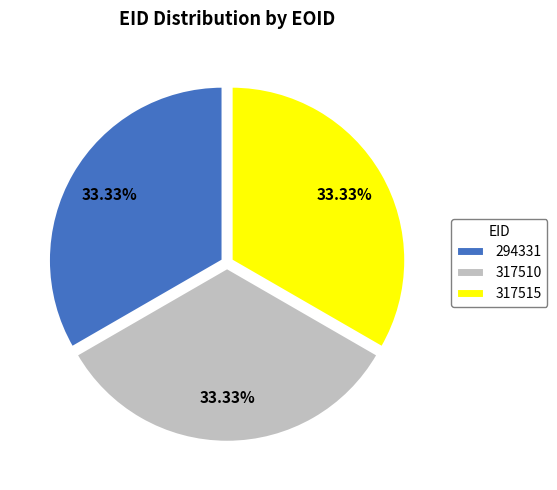

Is it true that 317510 is 22% of the pie?

False